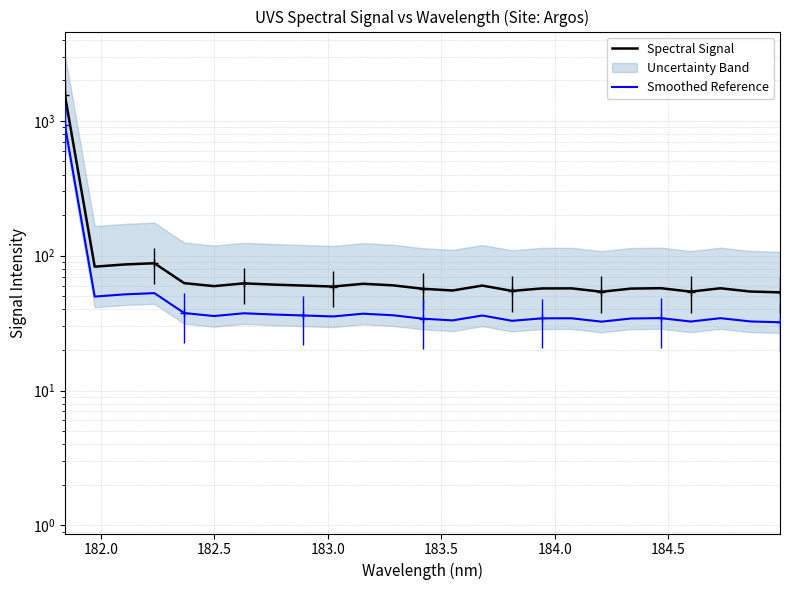

Is it true that Spectral Signal equals 59.5 at 184.0?

True